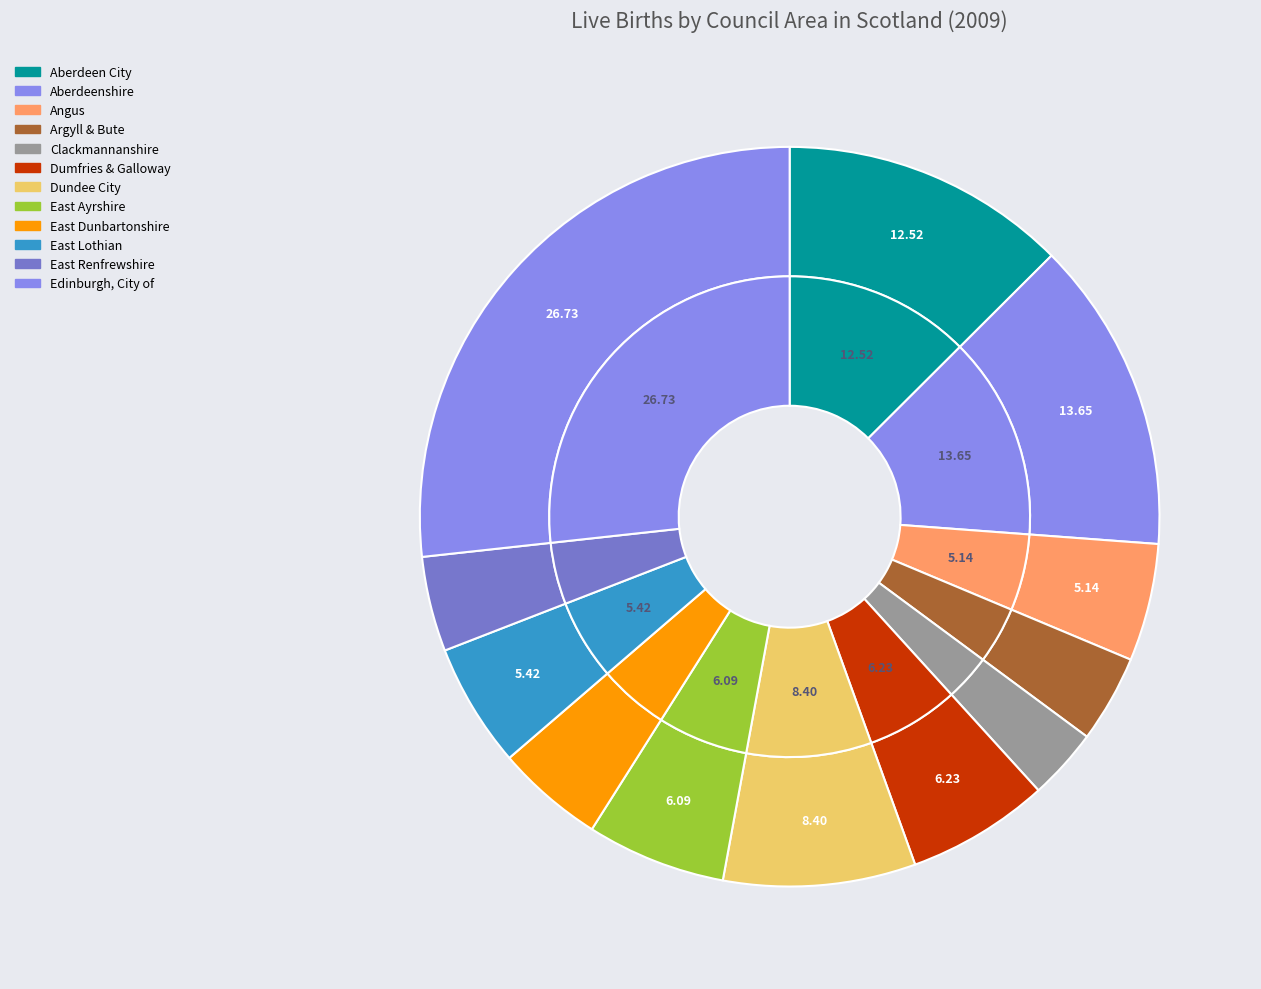

What portion of the pie excludes Edinburgh, City of?

73.3%